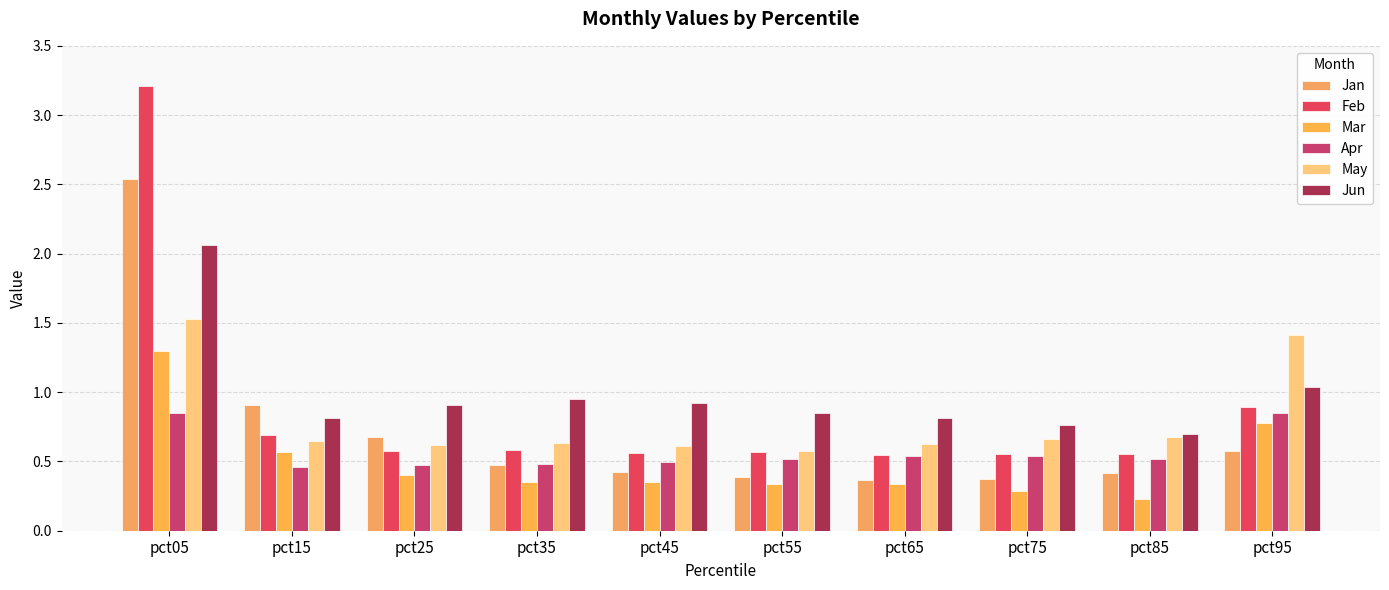

Which label corresponds to the smallest value in the chart?

pct85